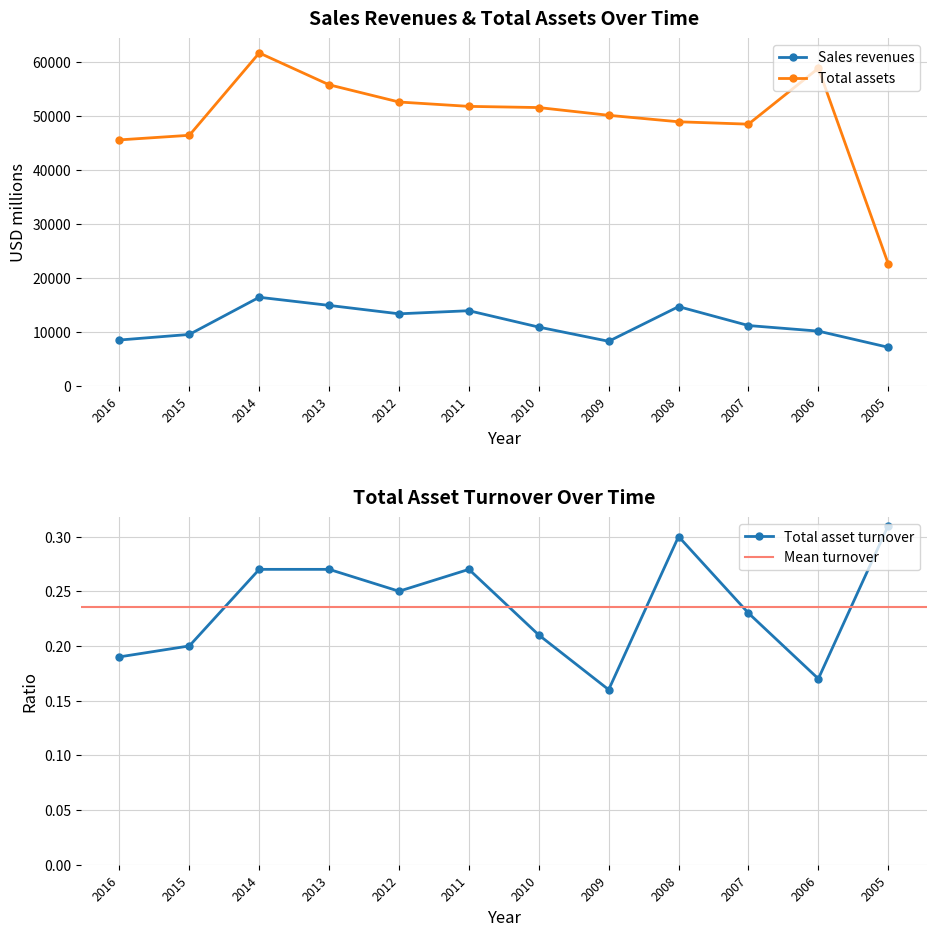

What is the minimum value for Total asset turnover?

0.2